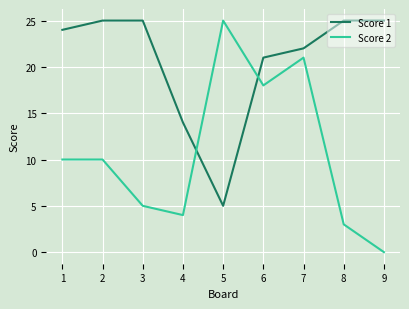

Reading left to right, transcribe all the data shown in this chart.

Score 1: 1=24	2=25	3=25	4=14	5=5	6=21	7=22	8=25	9=25
Score 2: 1=10	2=10	3=5	4=4	5=25	6=18	7=21	8=3	9=0